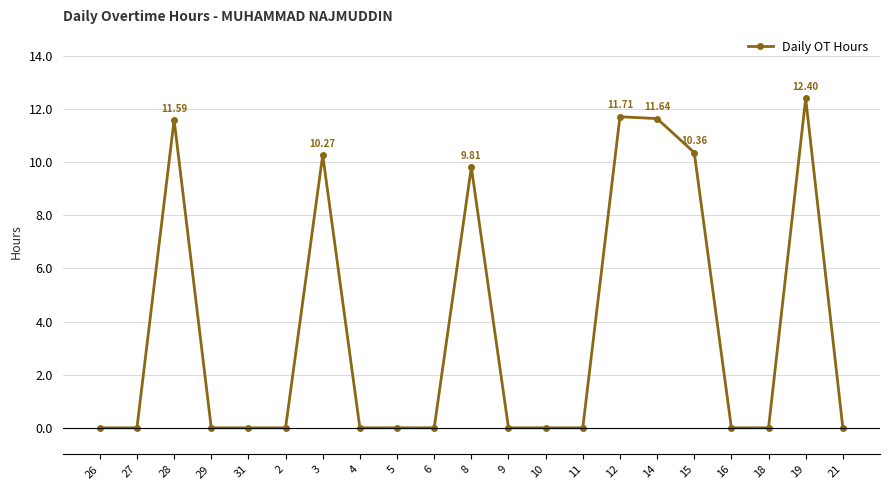

Where is the data nearest to the value 6?

8